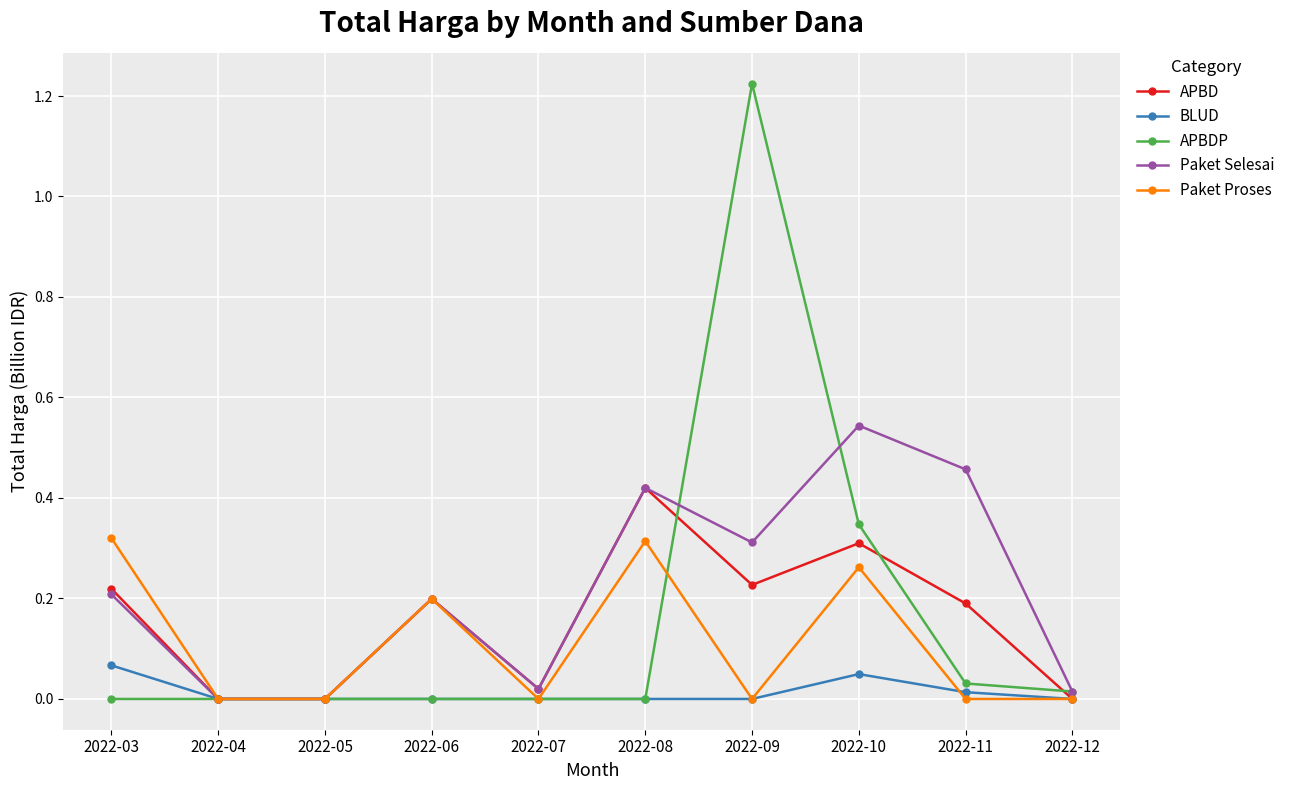

Which series has the largest total across all categories?

Paket Selesai